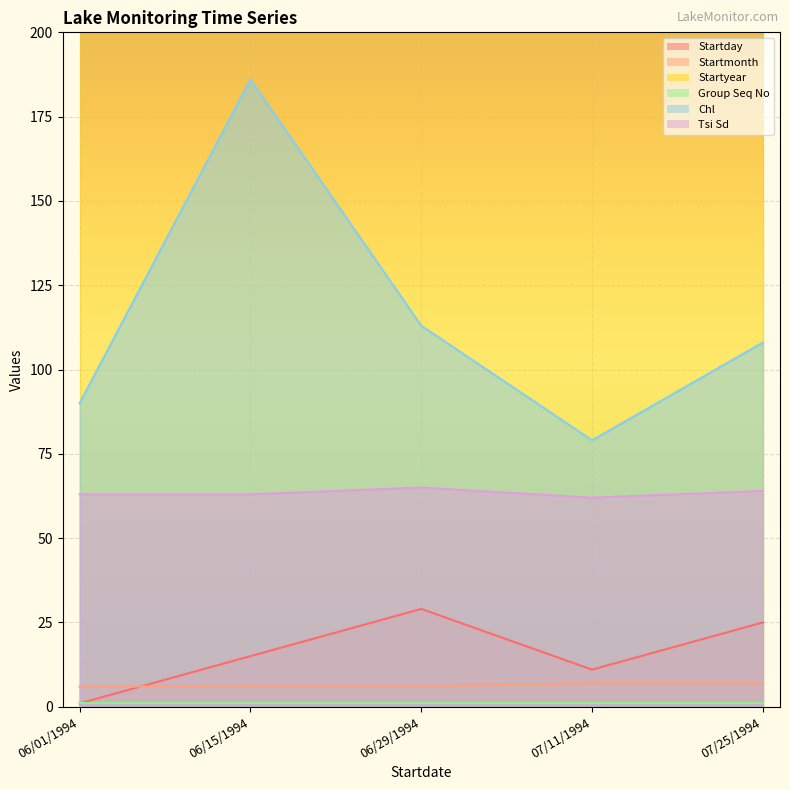

What is the label of the 1st point from the right?

07/25/1994